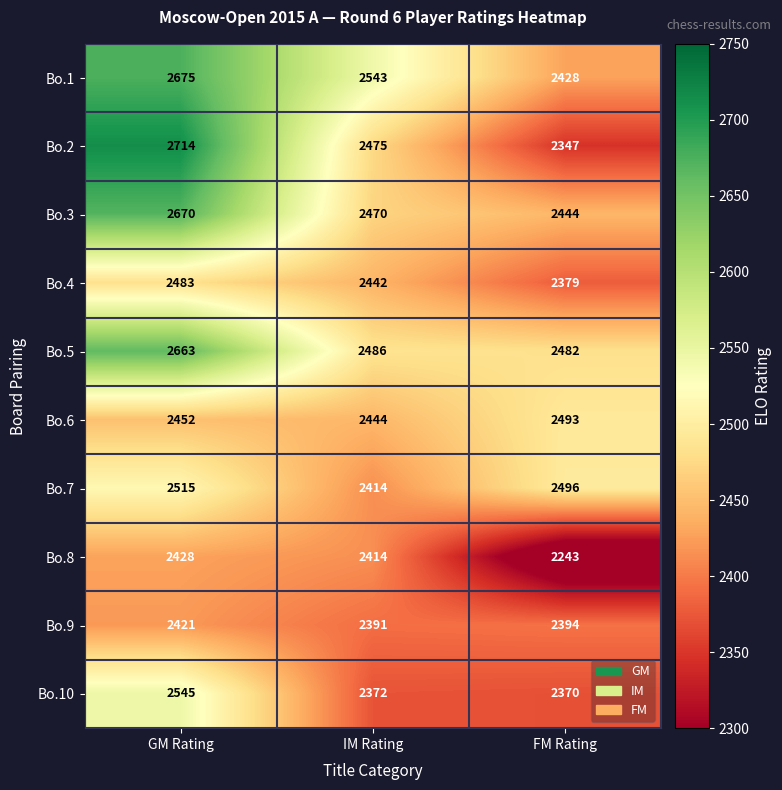

Rank the series at GM Rating from lowest to highest value.

Bo.9, Bo.8, Bo.6, Bo.4, Bo.7, Bo.10, Bo.5, Bo.3, Bo.1, Bo.2